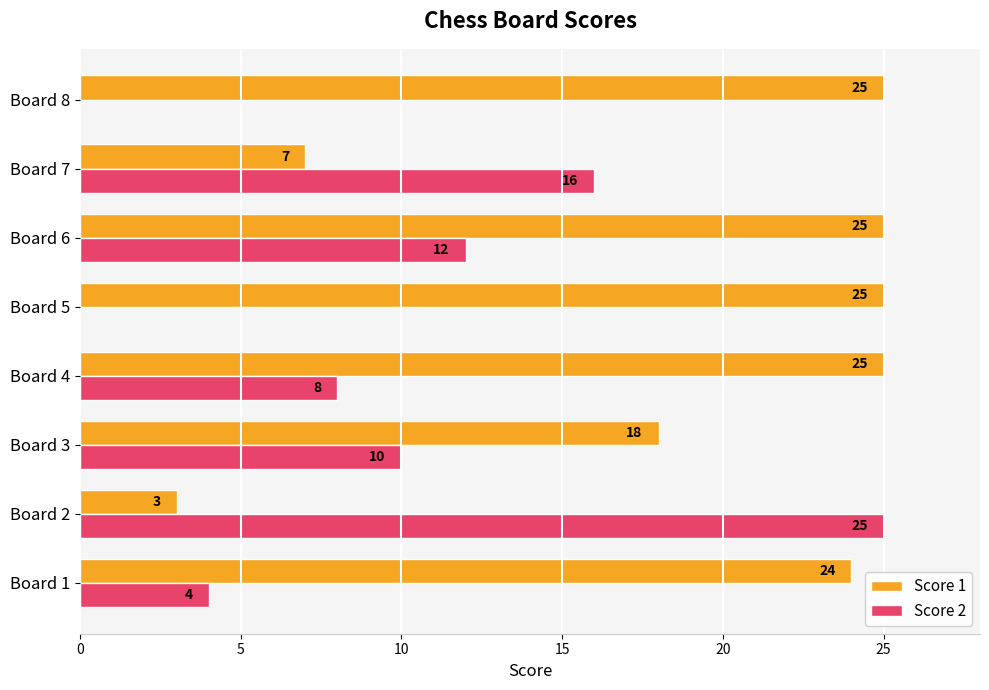

How many values in Score 2 are above zero?

6